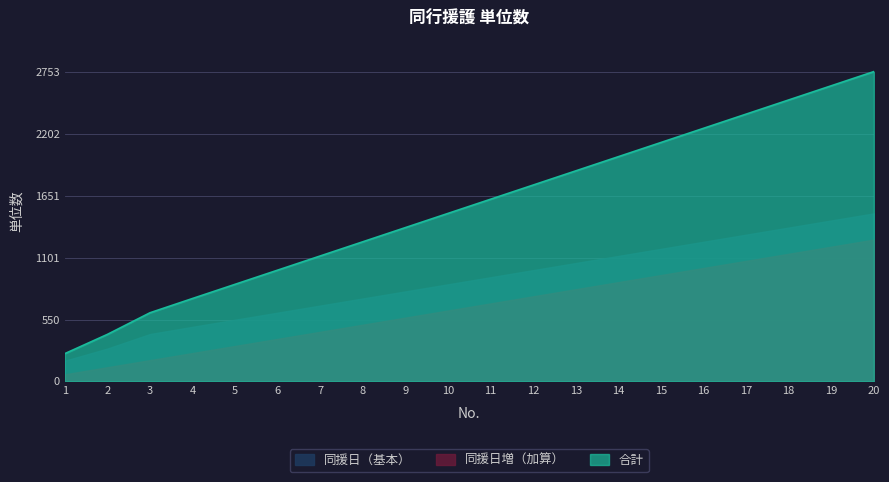

True or false: 同援日（基本） and 合計 cross at least once.

False